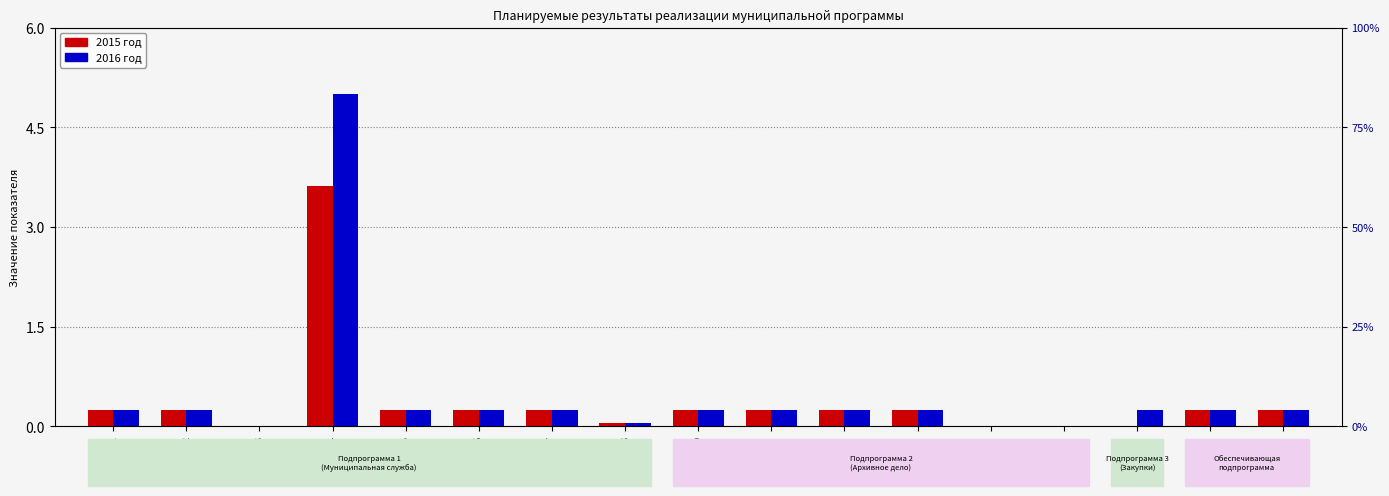

Which series has the largest total across all categories?

2016 год